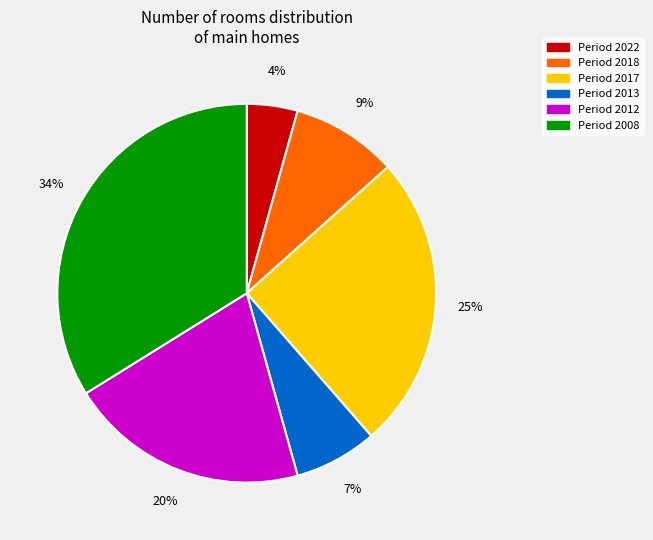

Does any single category account for the majority?

No